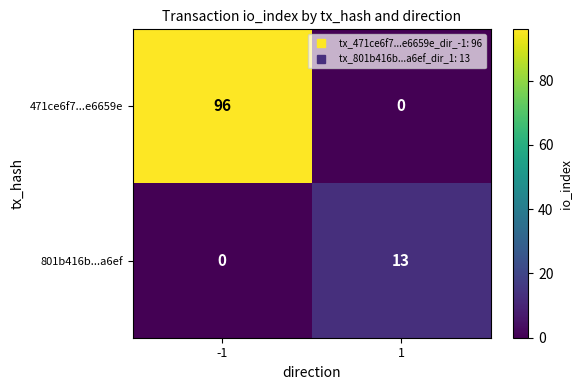

How many data points in 471ce6f7...e6659e are less than 96?

1